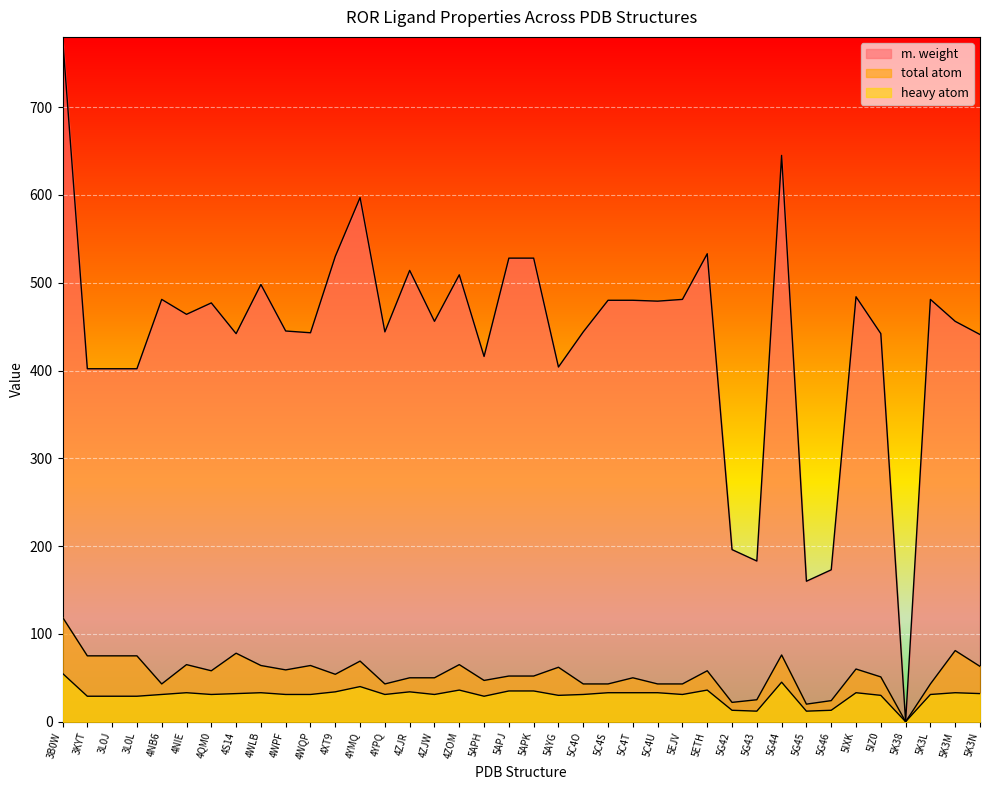

Between 5K3L and 4ZOM, which is larger?

4ZOM